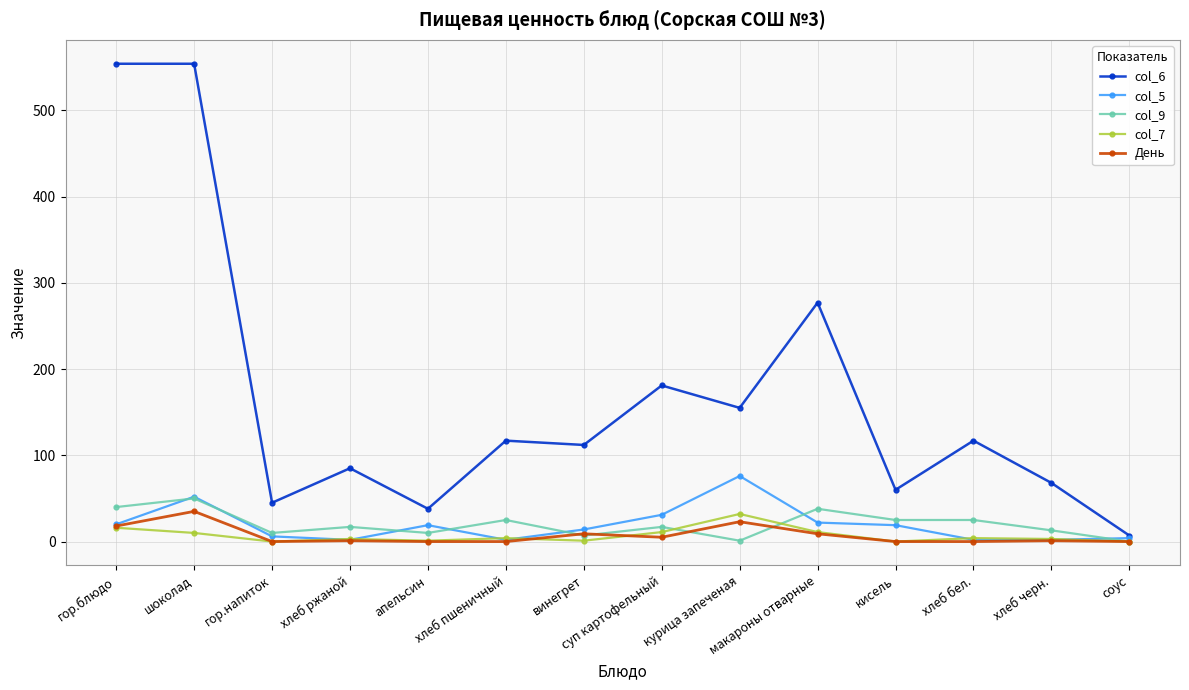

True or false: col_7 and День cross at least once.

True